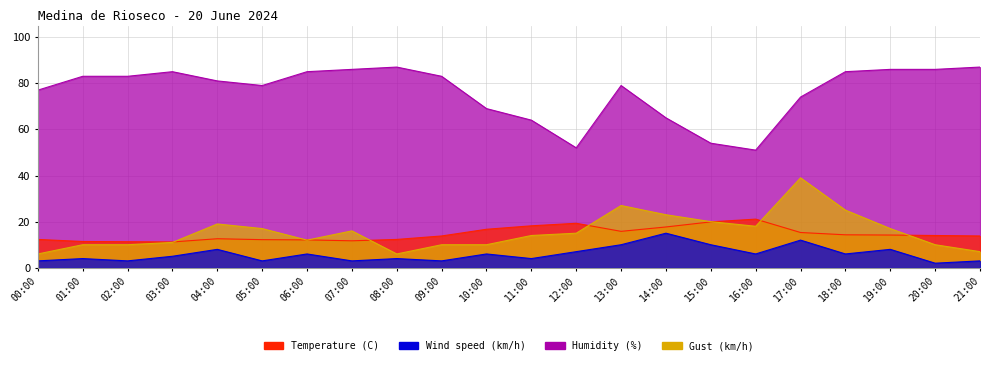

How many lines are shown in the chart?

4